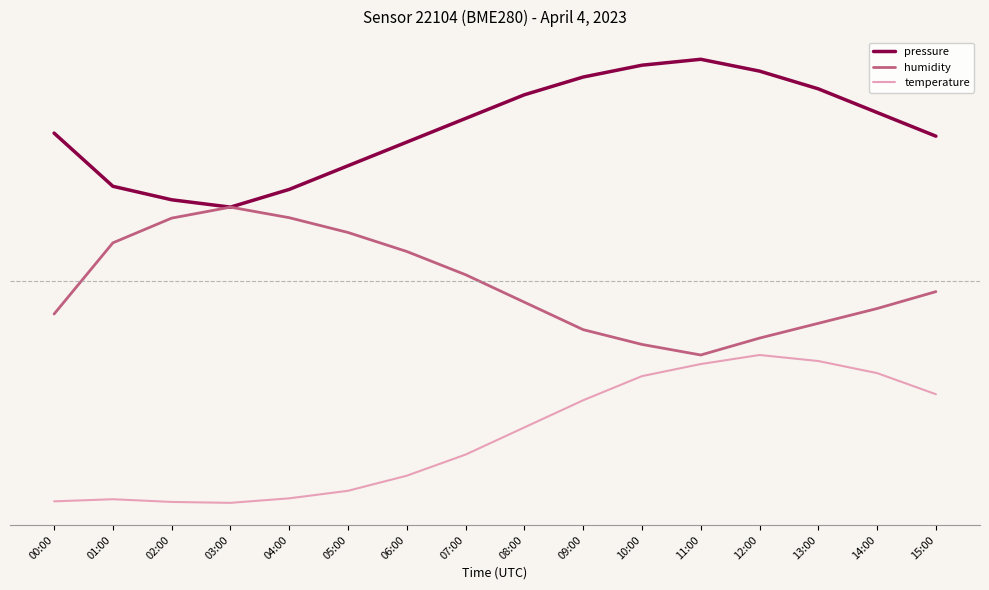

What is the sum of all pressure values?

40.6